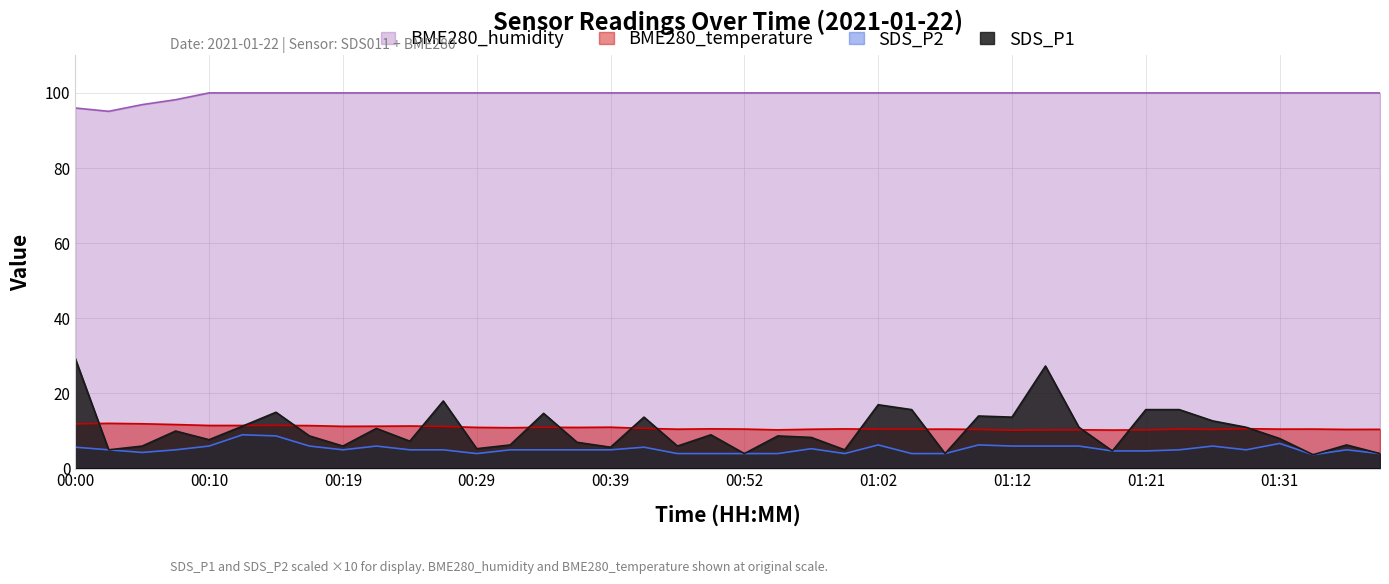

At 00:32, list the series in order from smallest to largest.

SDS_P2, SDS_P1, BME280_temperature, BME280_humidity